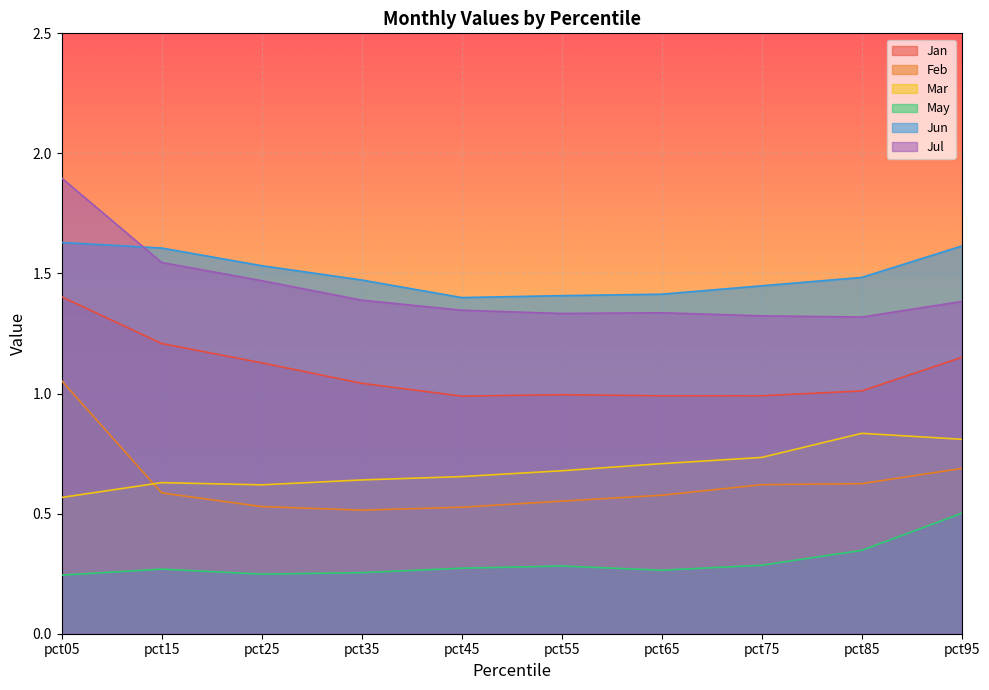

In Jul, how many points are higher than both neighbors (excluding endpoints)?

1